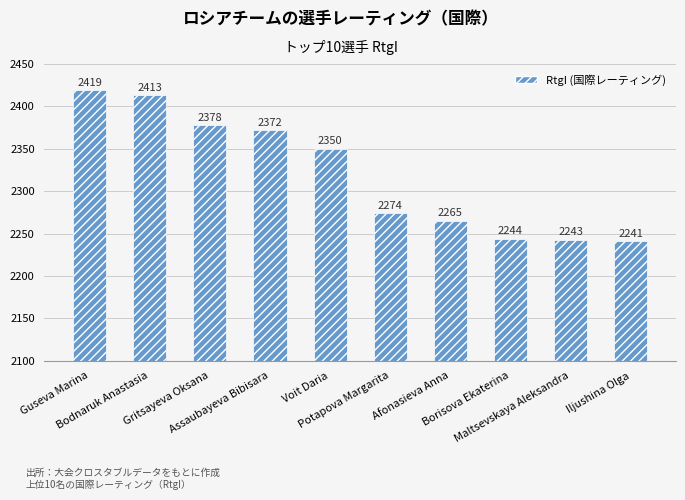

What is the sum of the values at Maltsevskaya Aleksandra and Iljushina Olga?

4484